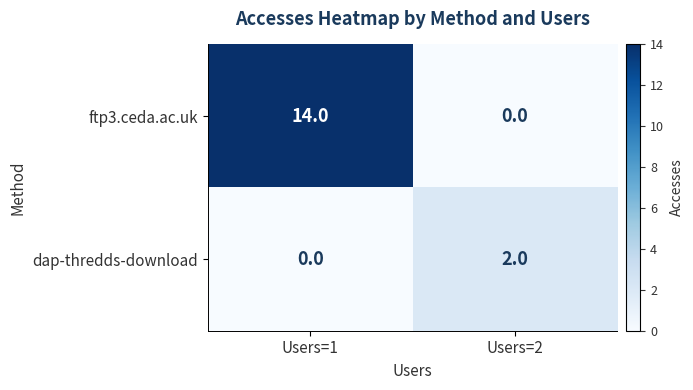

At which label is dap-thredds-download closest to 1?

Users=1